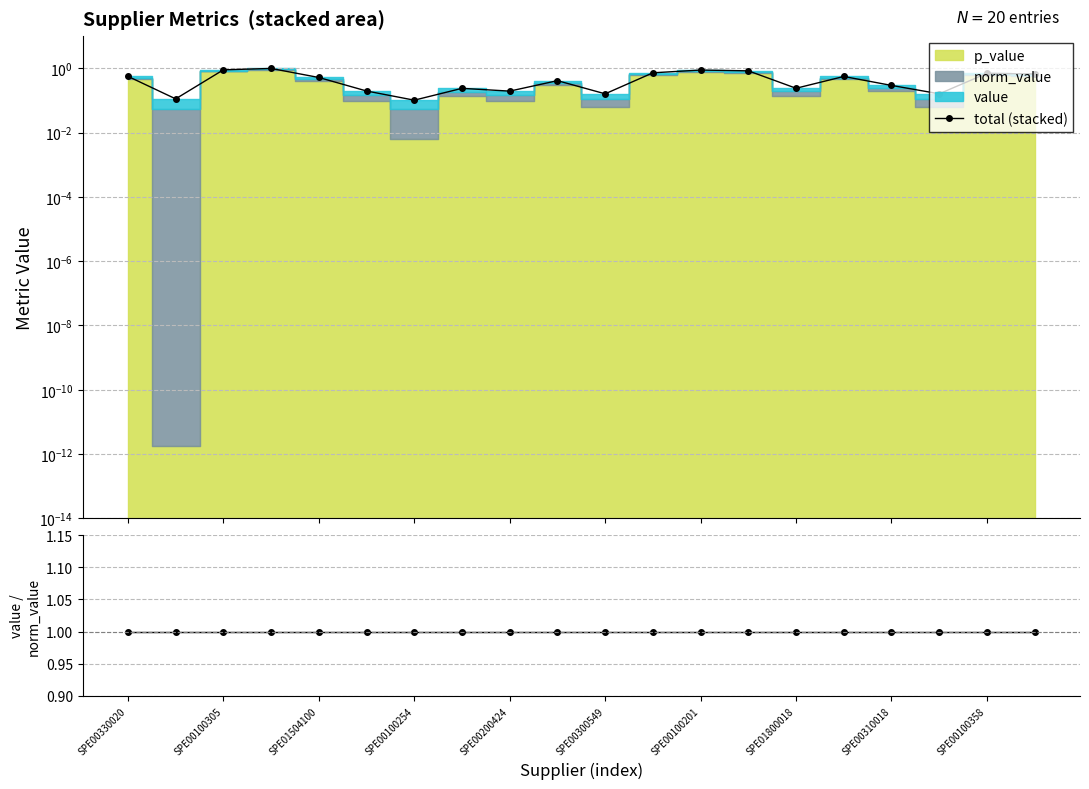

List the labels in order of value / norm_value value, largest first.

SPE00330020, SPE00100305, SPE01504100, SPE00100254, SPE00200424, SPE00300549, SPE00100201, SPE01800018, SPE00310018, SPE00100358, 10, 11, 12, 13, 14, 15, 16, 17, 18, 19